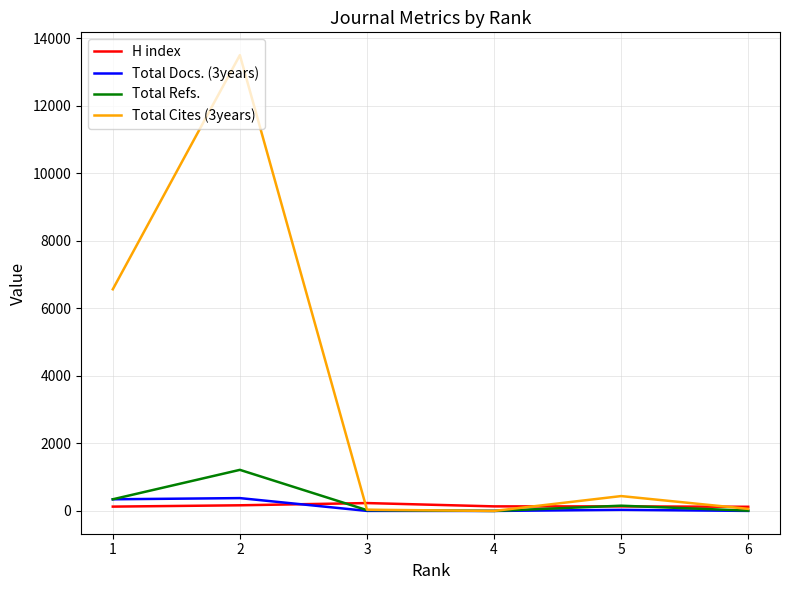

Is this an area chart (filled region under the line)?

No